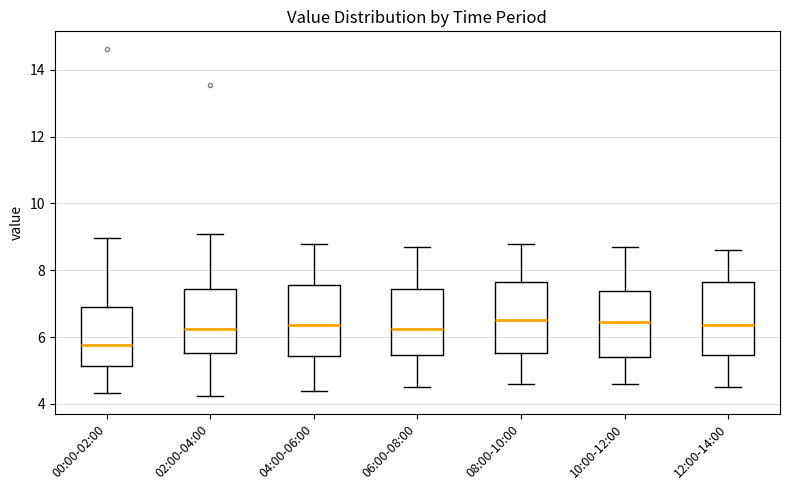

Which box has the lowest median line?

00:00-02:00